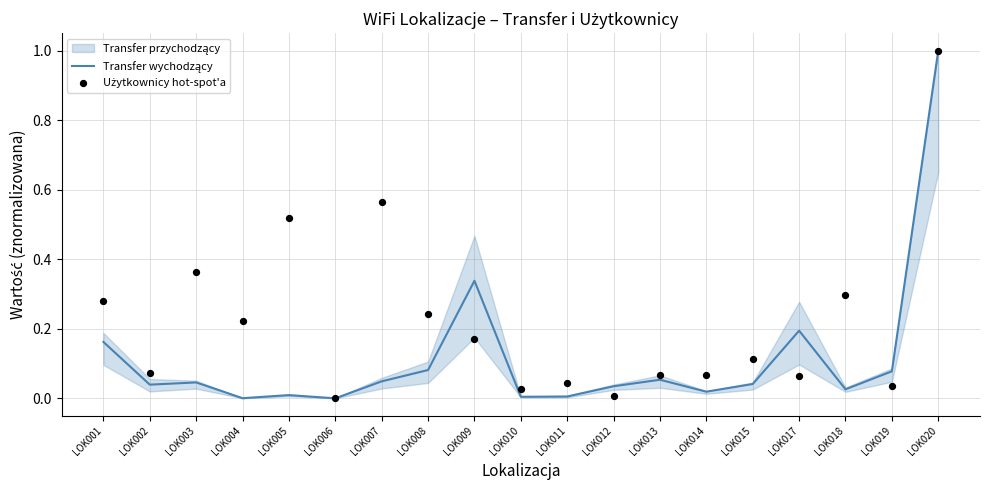

Which series reaches the minimum Y coordinate?

Transfer wychodzący